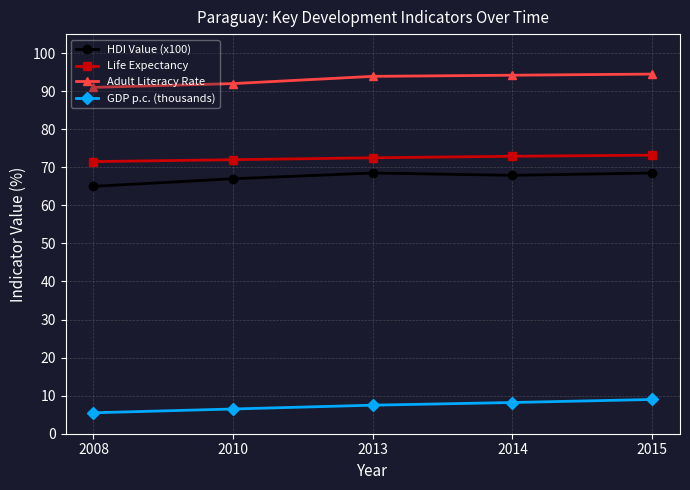

True or false: Life Expectancy and GDP p.c. (thousands) cross at least once.

False